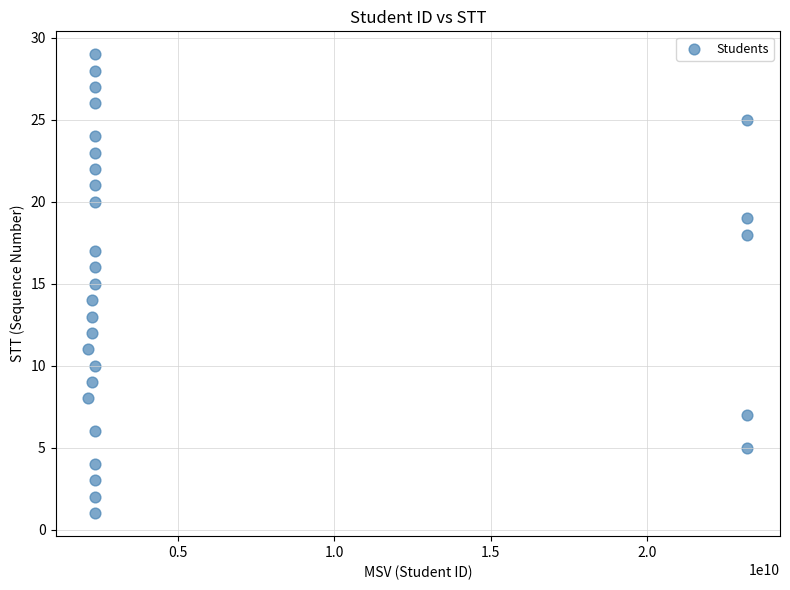

What is the range of X values (max minus min)?

21095696282